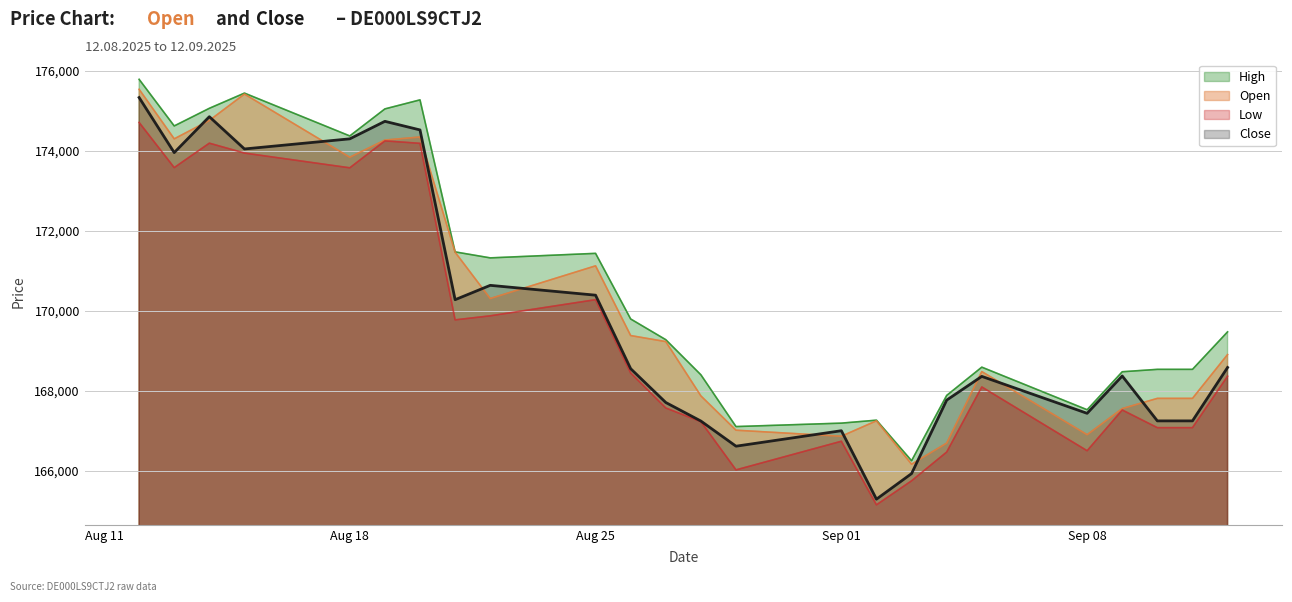

Between 09.09.2025 and 21.08.2025, which is larger?

21.08.2025